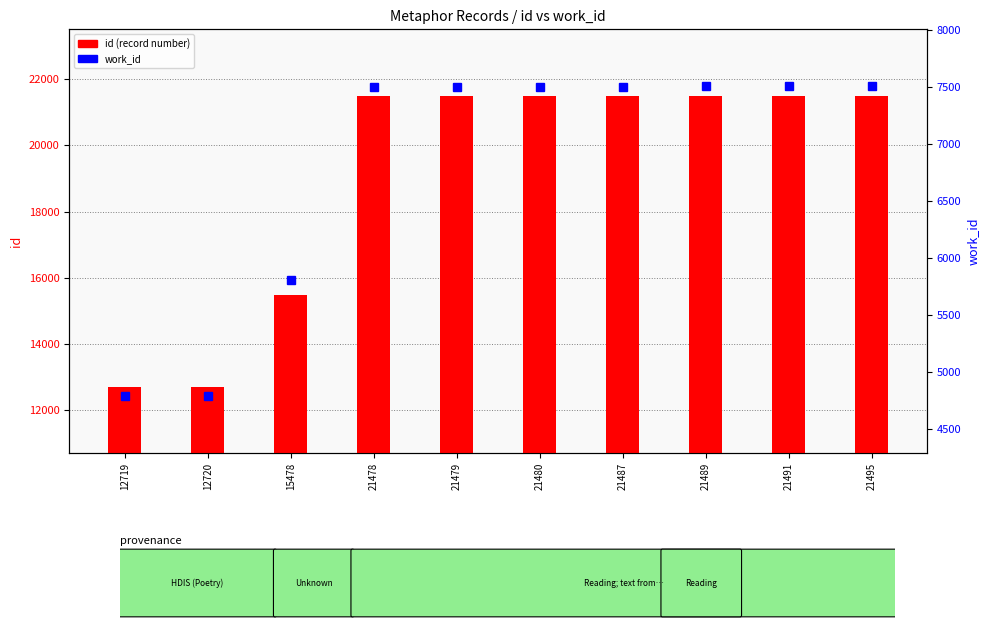

What is the average value of the work_id series?

6792